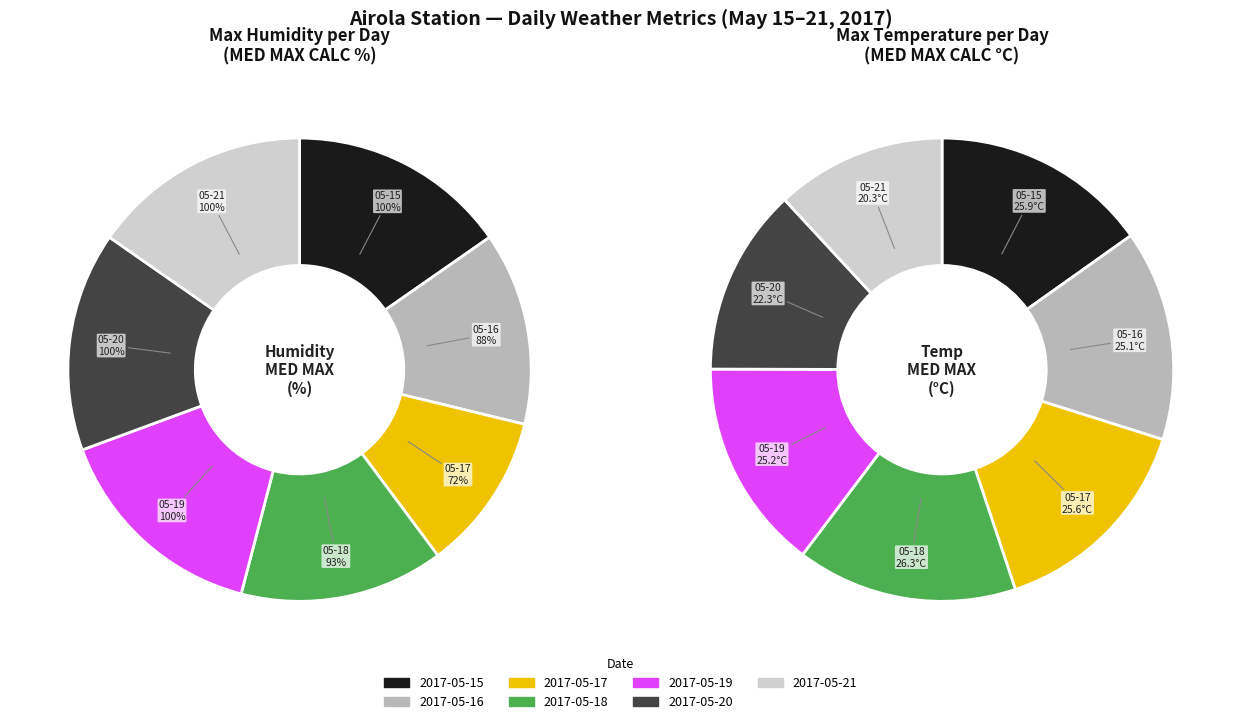

The 2017-05-18 slice represents 14% of the pie. True or false?

True